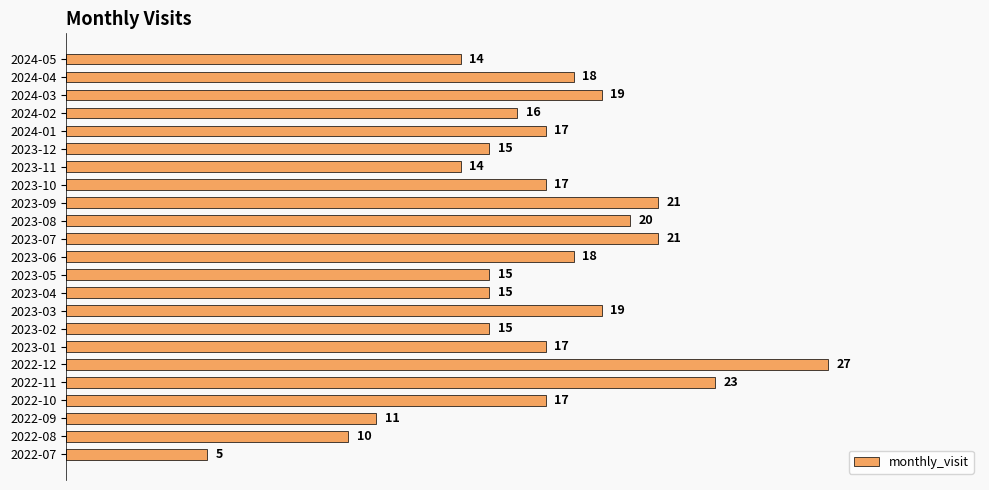

What is the greatest value displayed?

27